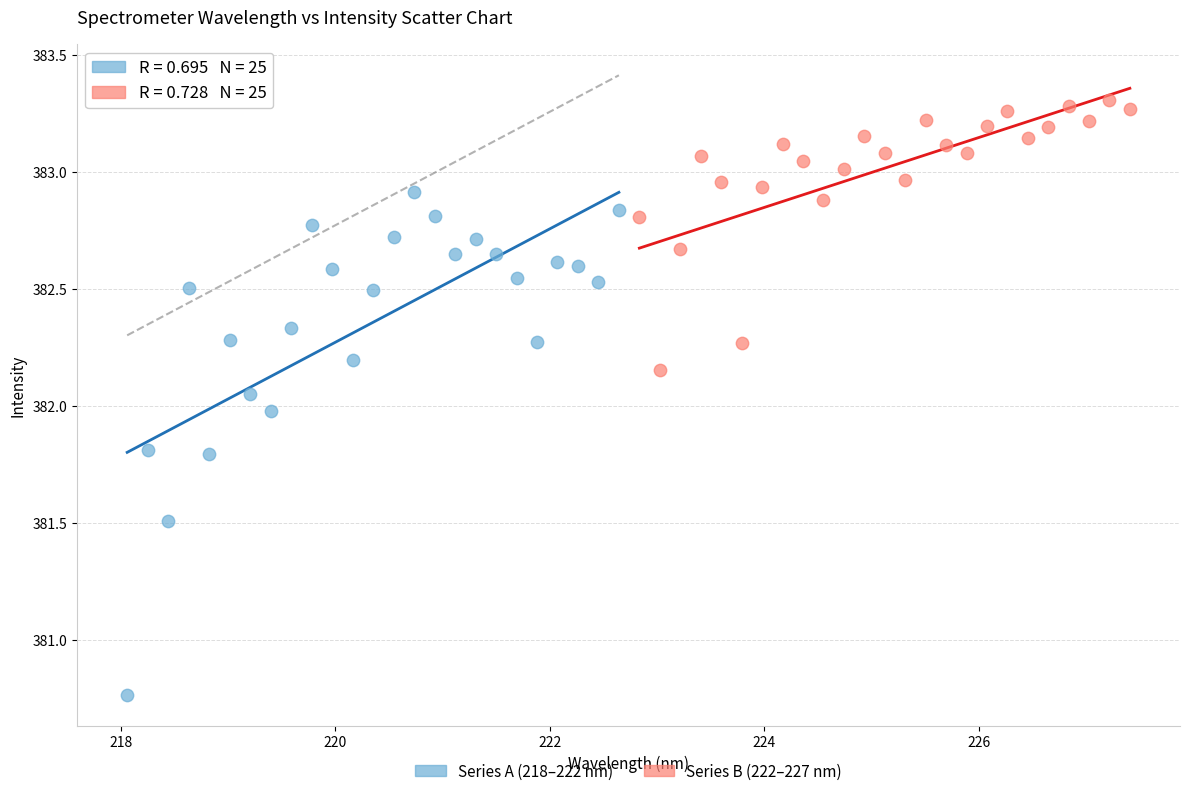

Which series contains the lowest Y value?

Series A (218–222 nm)